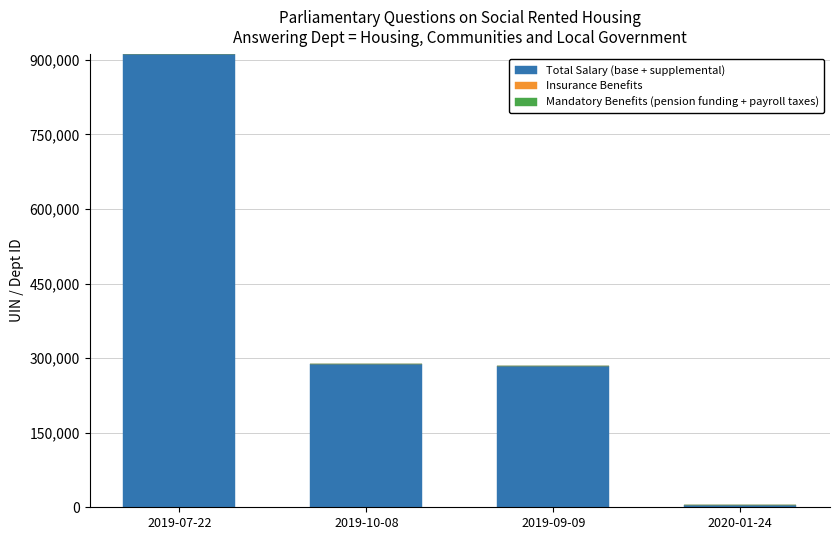

The value of Total Salary (base + supplemental) at 2019-10-08 is 287538. True or false?

True